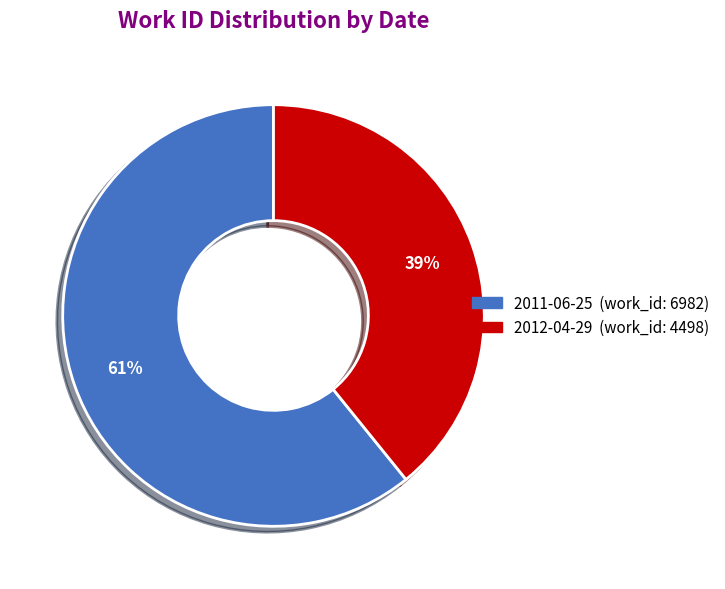

Count the number of slices in the pie.

2